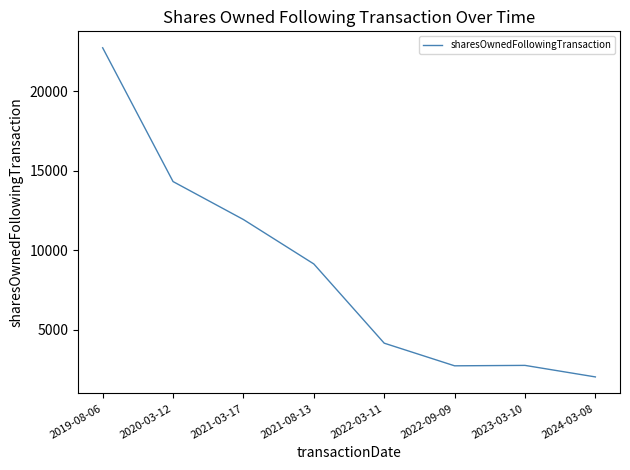

At which category does the data reach its first local peak?

2023-03-10